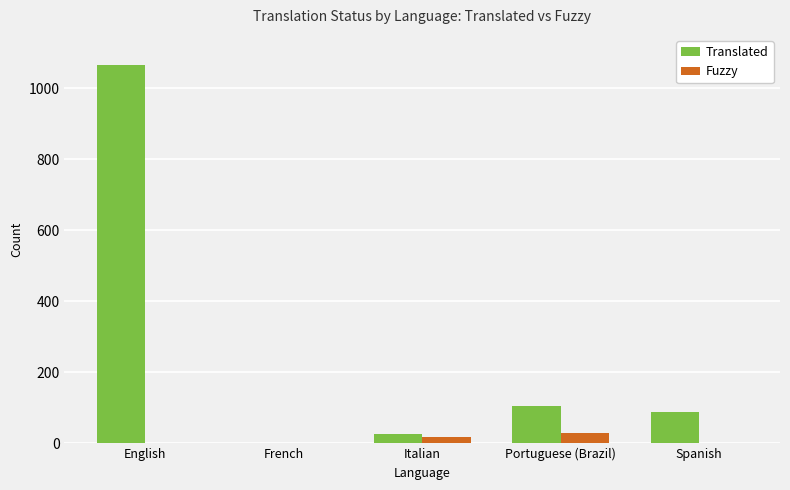

What is the sum of the Translated values at French and English?

1066